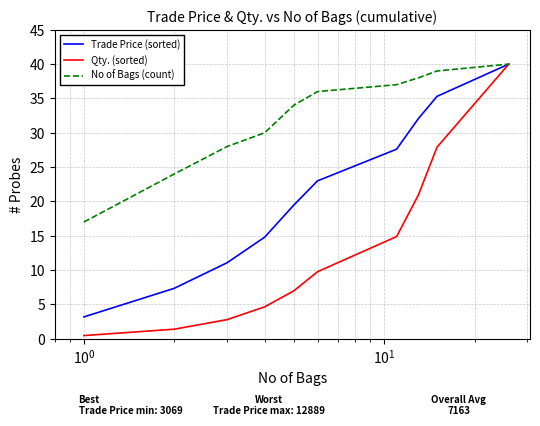

What is the maximum value shown in the chart?

40.0